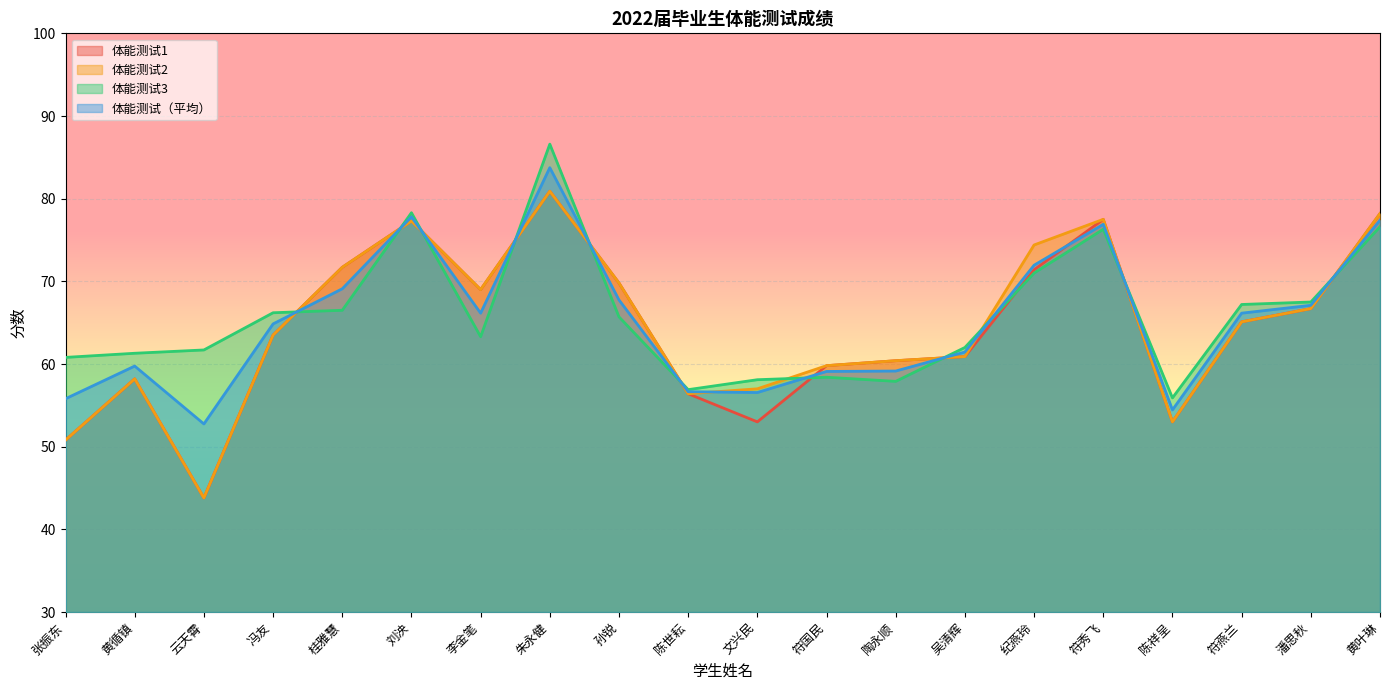

What is the sum of all 体能测试1 values?

1287.4